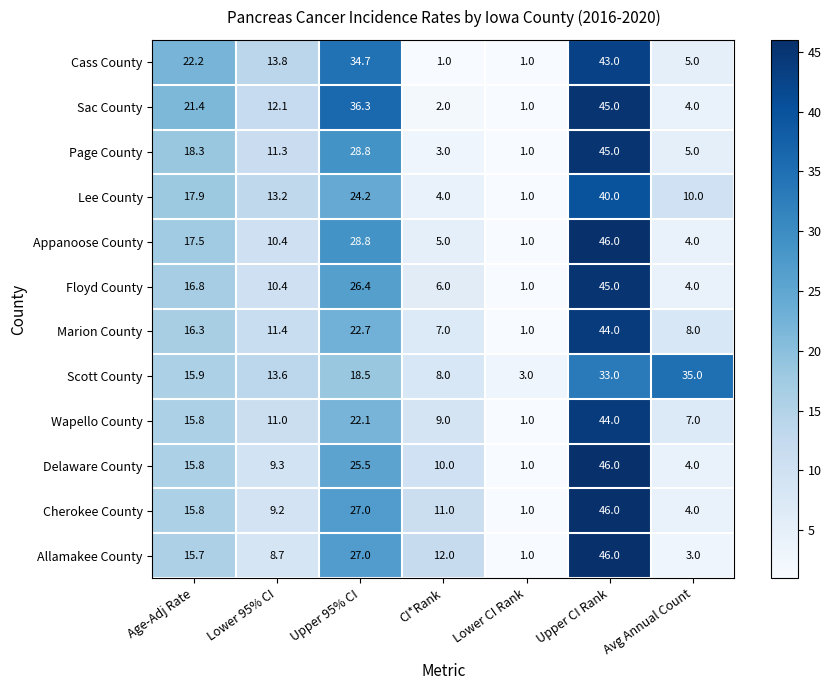

Rank the series at CI*Rank from lowest to highest value.

Cass County, Sac County, Page County, Lee County, Appanoose County, Floyd County, Marion County, Scott County, Wapello County, Delaware County, Cherokee County, Allamakee County